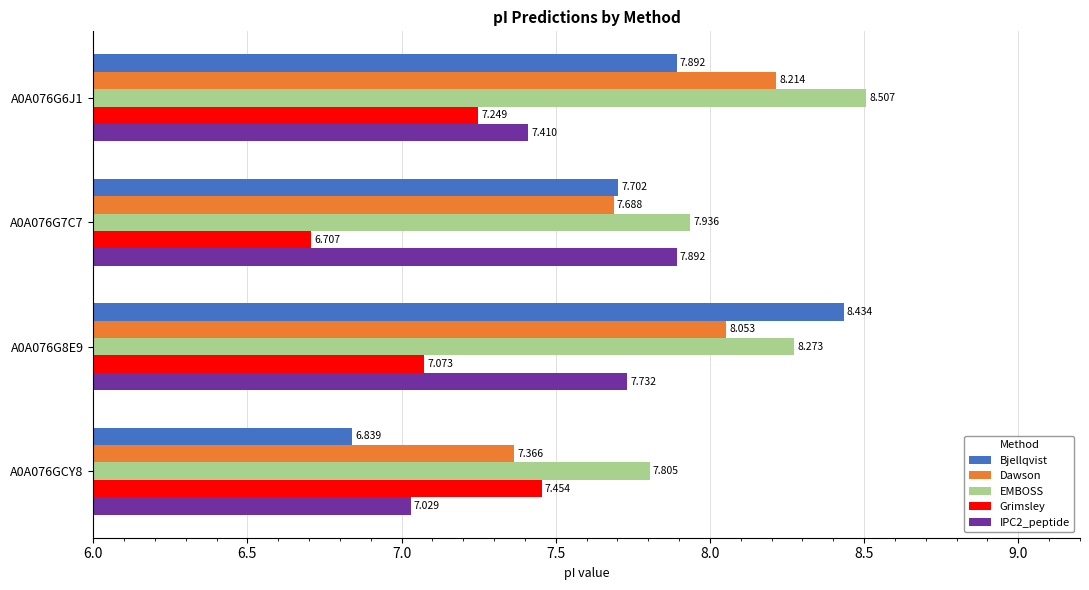

What are all the series names shown in the legend?

Bjellqvist, Dawson, EMBOSS, Grimsley, IPC2_peptide